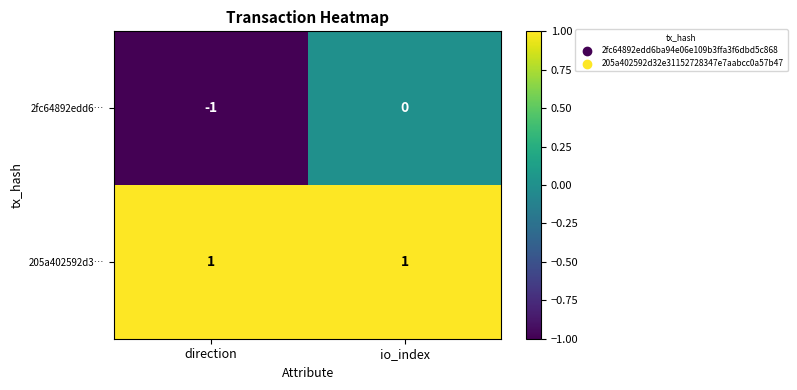

At which label does 2fc64892edd6… reach its minimum?

direction